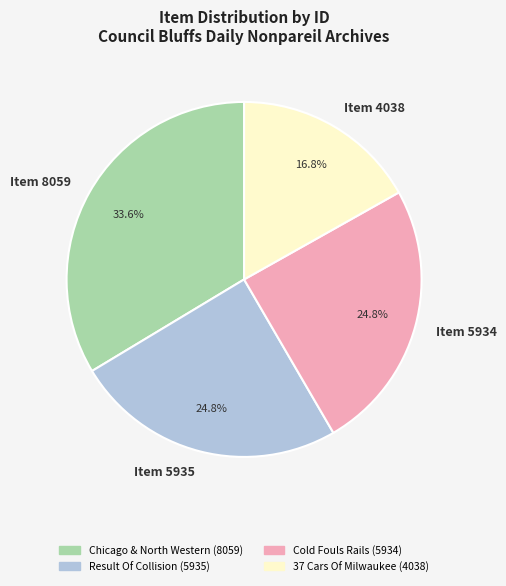

Is there any slice that represents more than half of the pie?

No